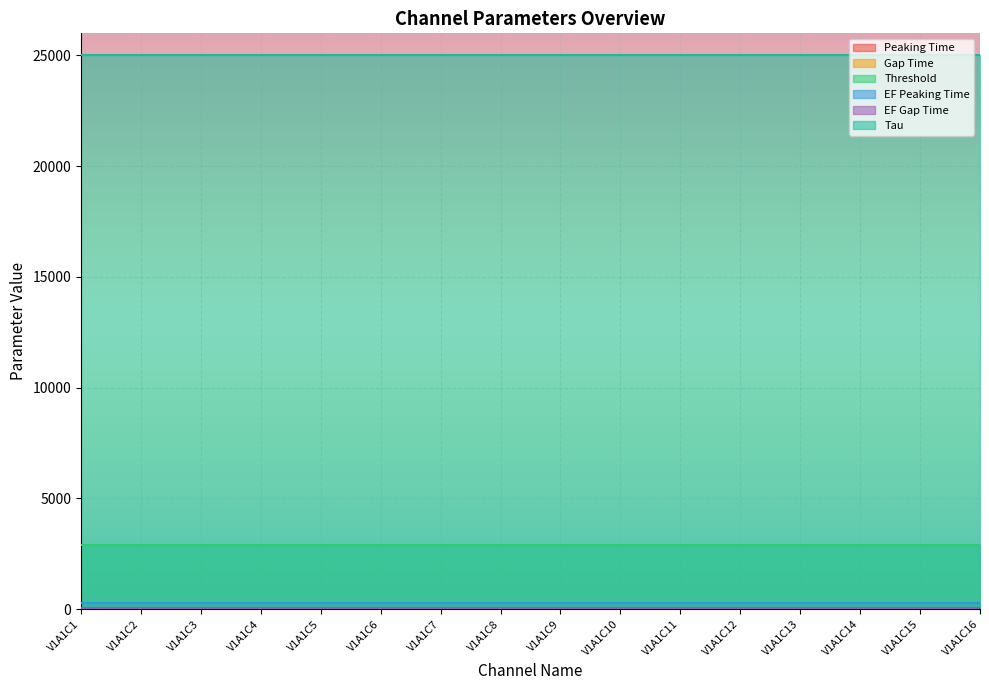

Which series has the largest range (max minus min)?

Peaking Time